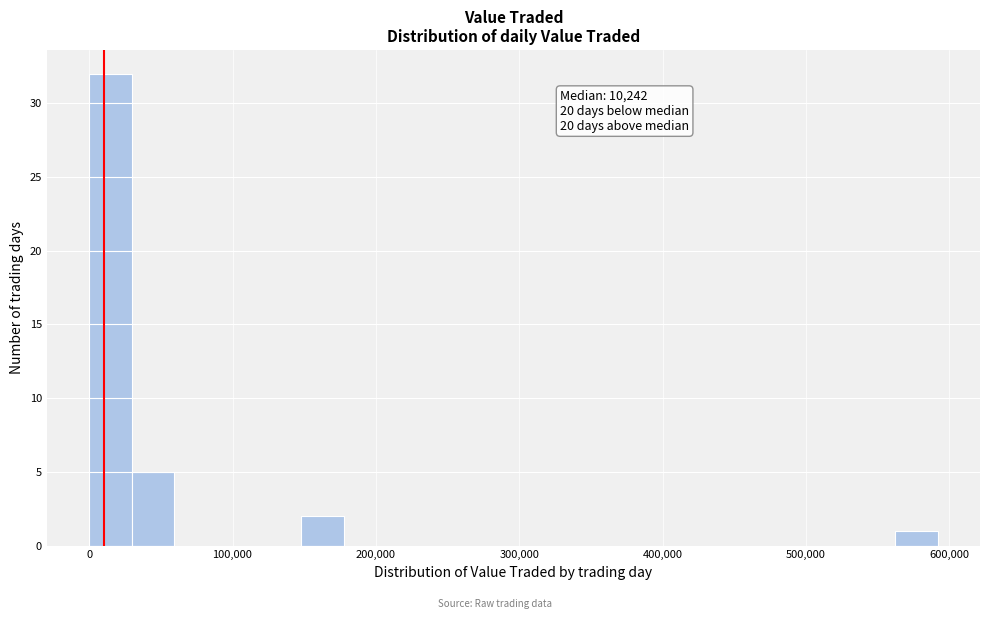

Read against the x-axis, roughly where is the centre of the tallest bar?

10000